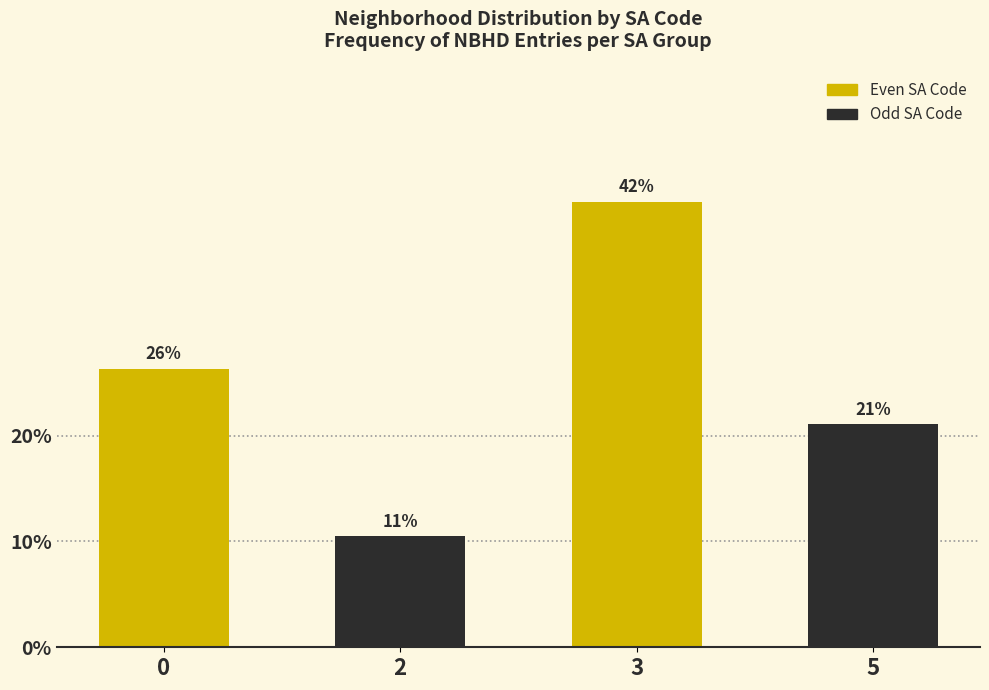

What is the average value?

25.0